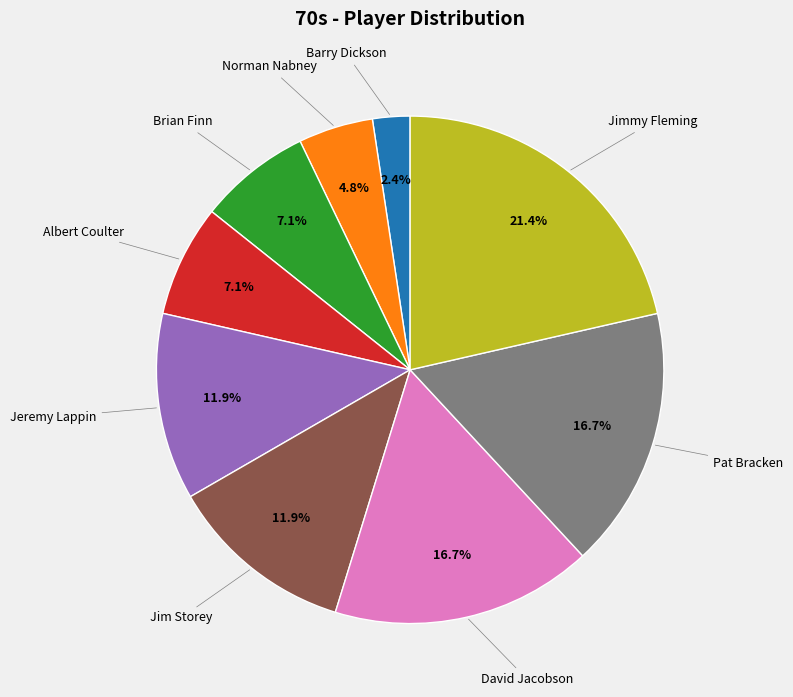

Is there a majority slice in this chart?

No